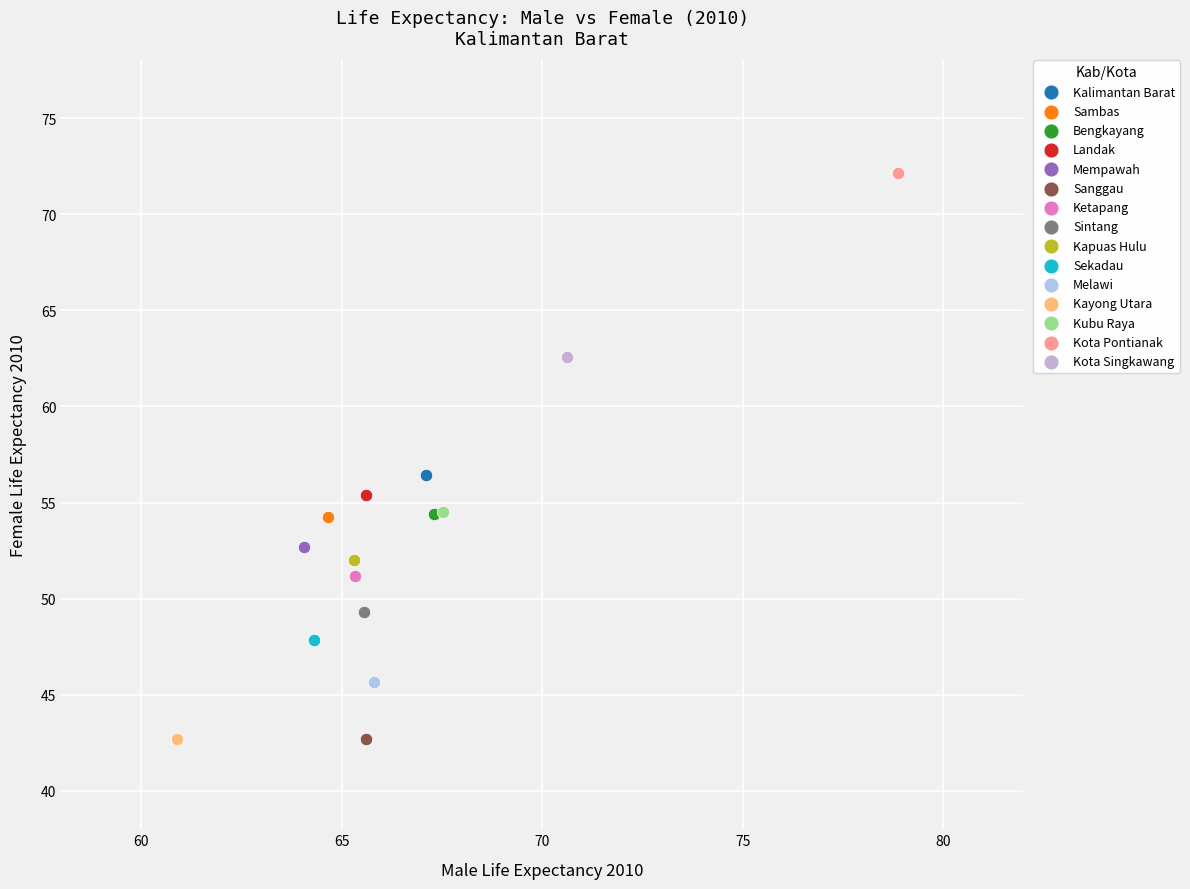

What are all the series names shown in the legend?

Kalimantan Barat, Sambas, Bengkayang, Landak, Mempawah, Sanggau, Ketapang, Sintang, Kapuas Hulu, Sekadau, Melawi, Kayong Utara, Kubu Raya, Kota Pontianak, Kota Singkawang